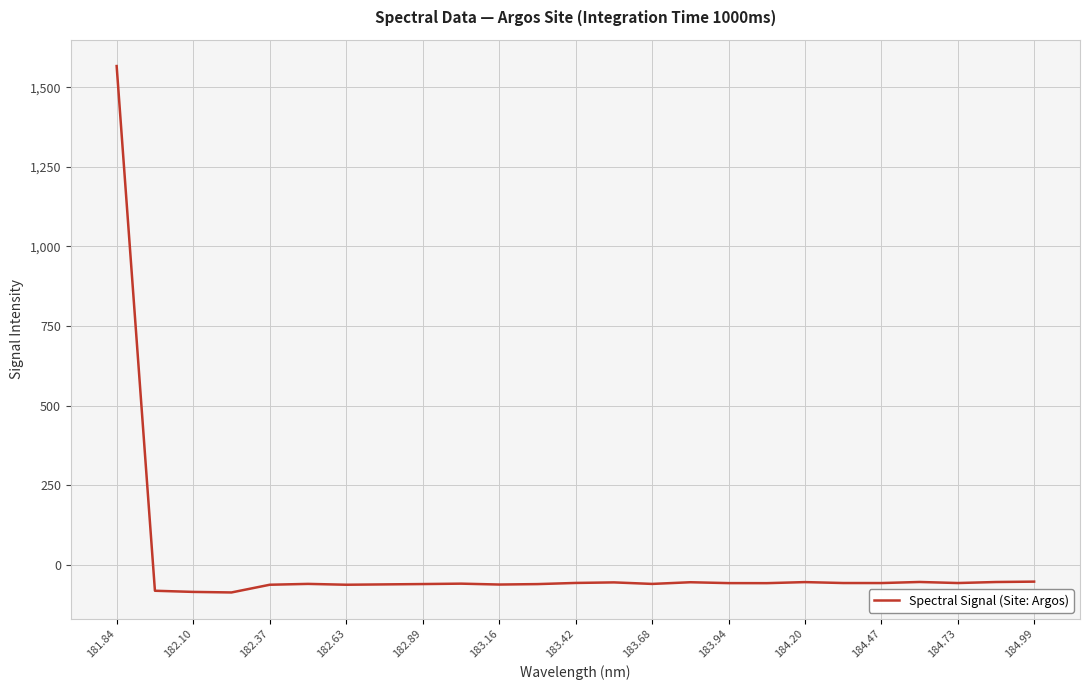

What is the greatest value displayed?

1567.1